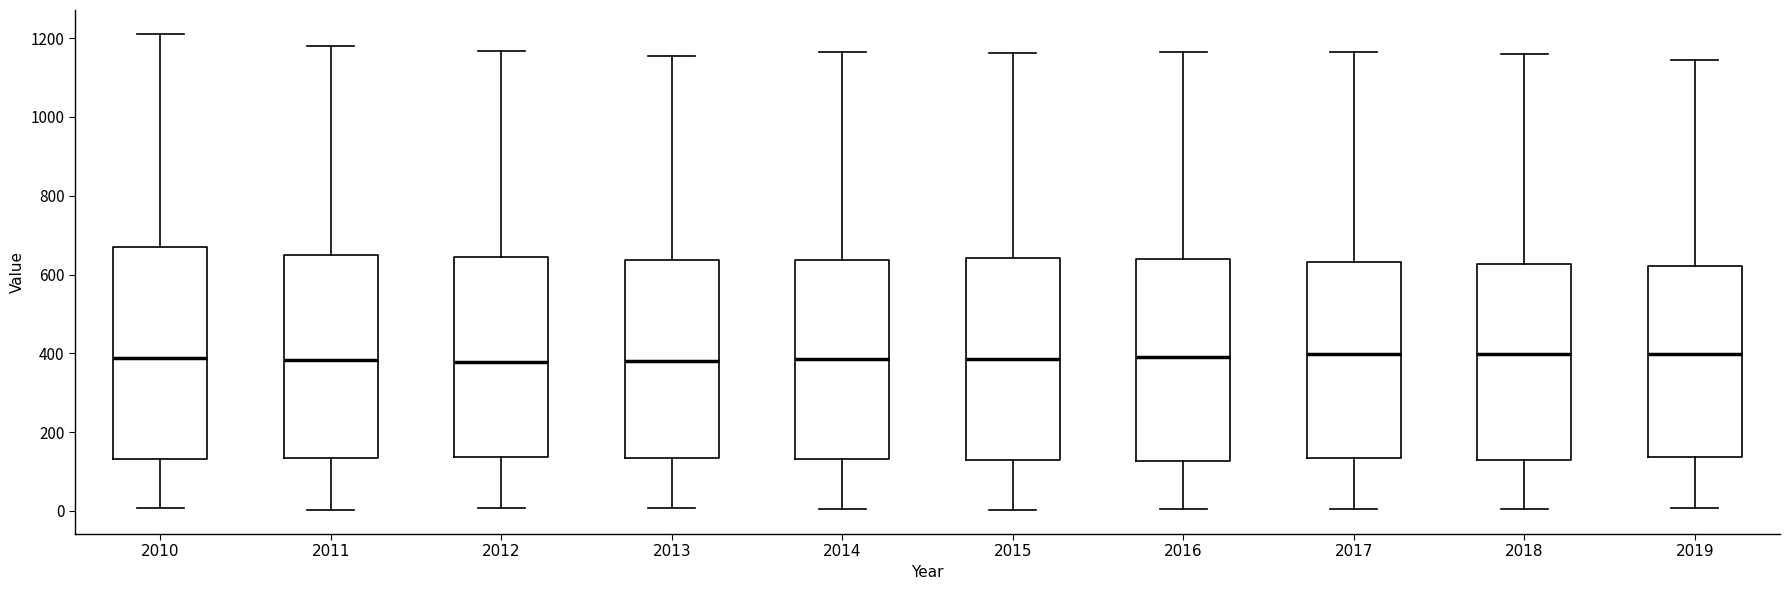

Which box is the tallest, from its lower edge to its upper edge?

2010